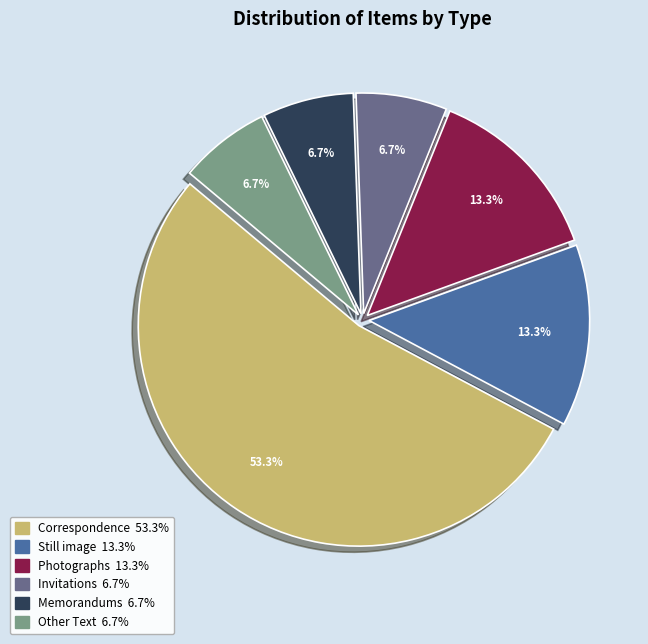

Does any single category account for the majority?

Yes